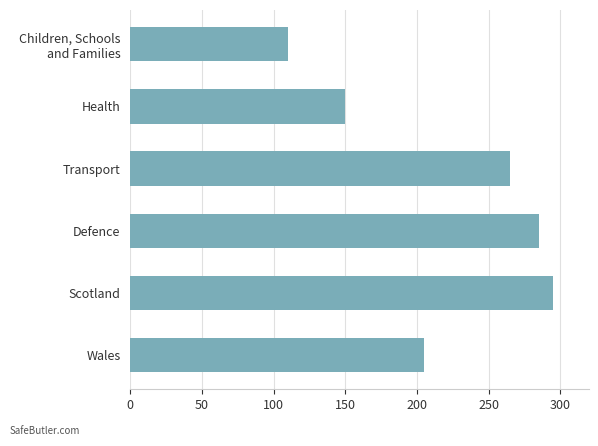

Reading top to bottom, transcribe all the data shown in this chart.

110	150	265	285	295	205